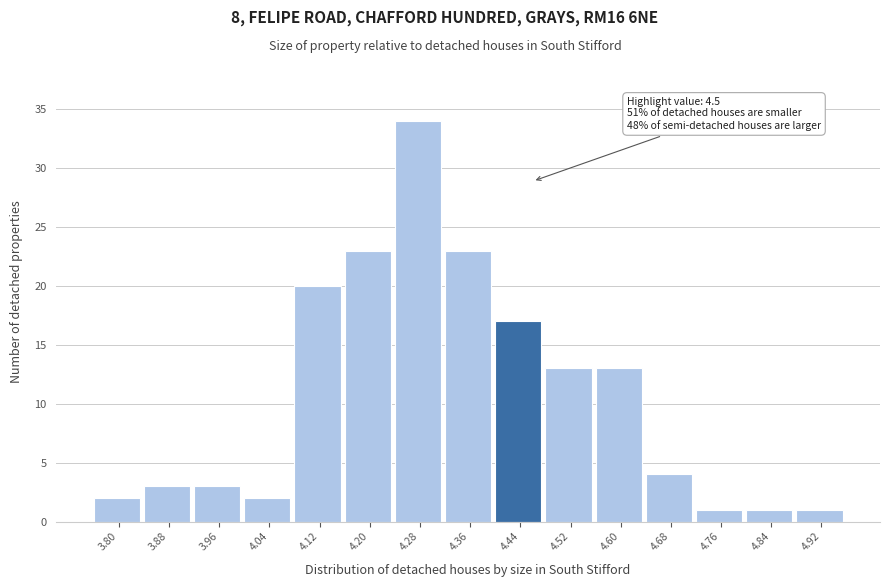

Reading left to right, list all the values displayed in this chart.

3.80=2	3.88=3	3.96=3	4.04=2	4.12=20	4.20=23	4.28=34	4.36=23	4.44=17	4.52=13	4.60=13	4.68=4	4.76=1	4.84=1	4.92=1